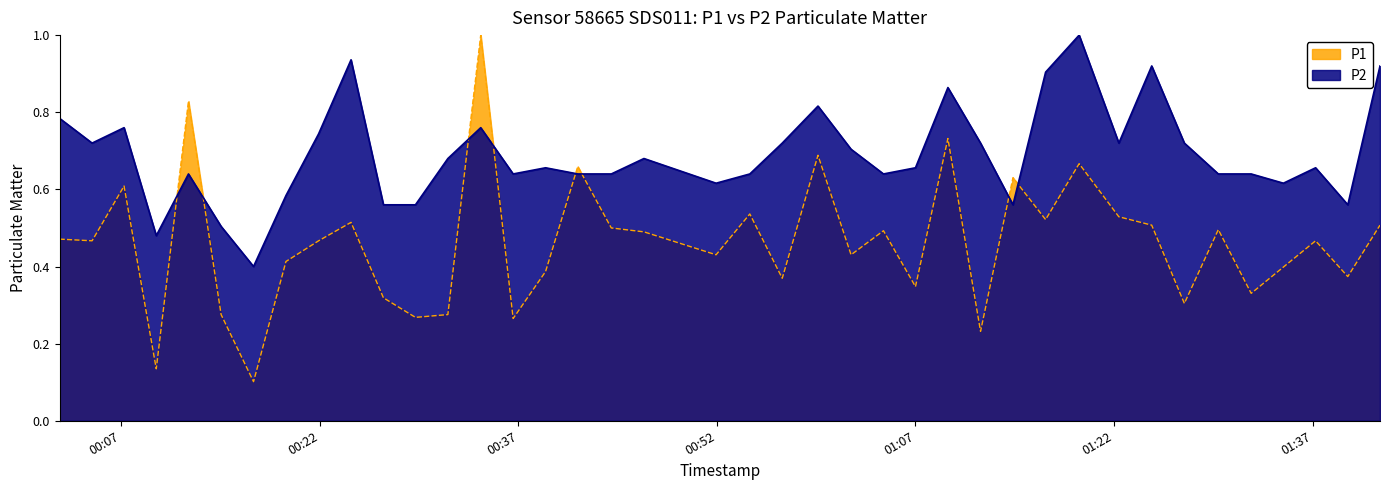

How many lines are shown in the chart?

2